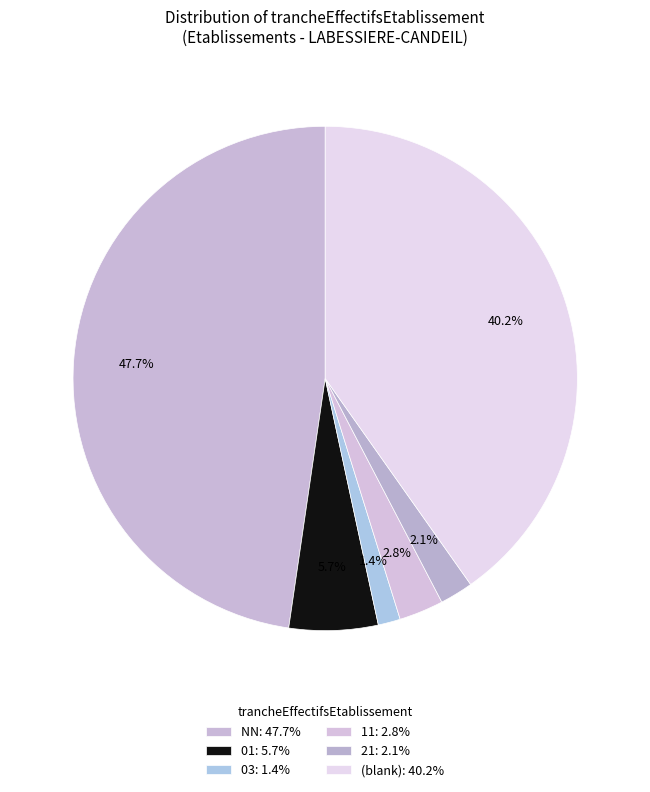

How many slices are in this pie chart?

6